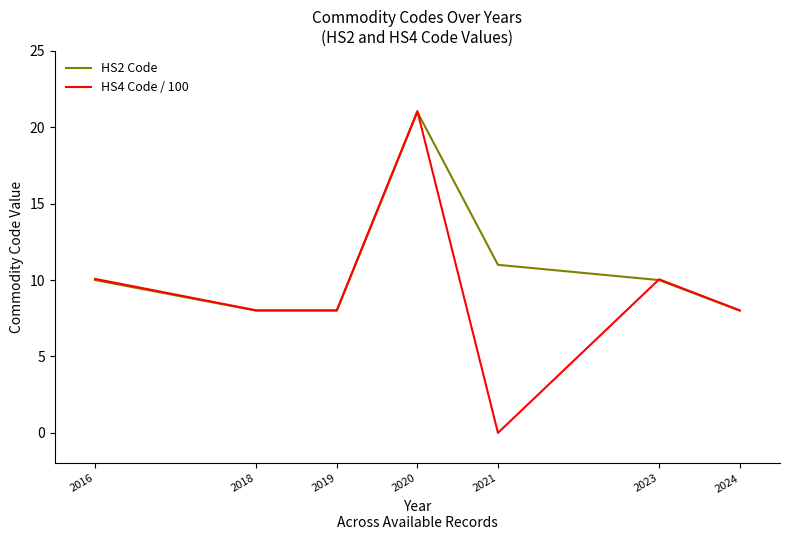

Where do HS2 Code and HS4 Code / 100 first cross each other?

2020 and 2021